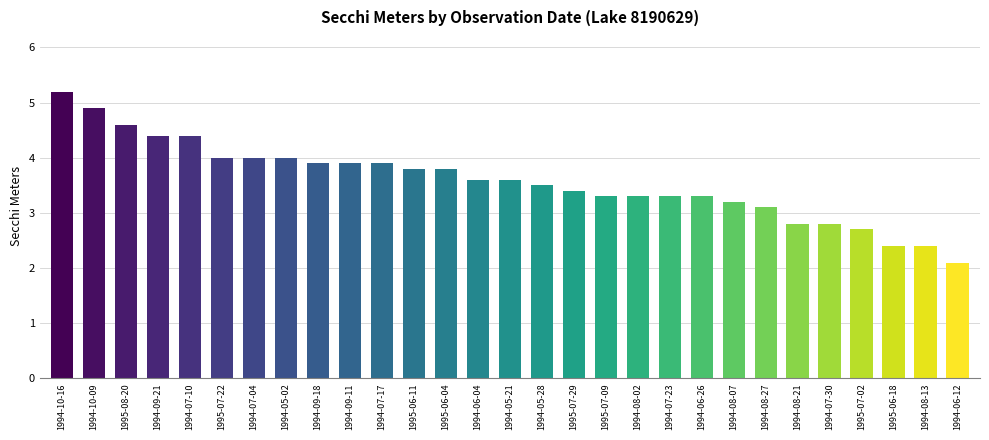

Reading left to right, transcribe all the data shown in this chart.

5.2	4.9	4.6	4.4	4.4	4.0	4.0	4.0	3.9	3.9	3.9	3.8	3.8	3.6	3.6	3.5	3.4	3.3	3.3	3.3	3.3	3.2	3.1	2.8	2.8	2.7	2.4	2.4	2.1